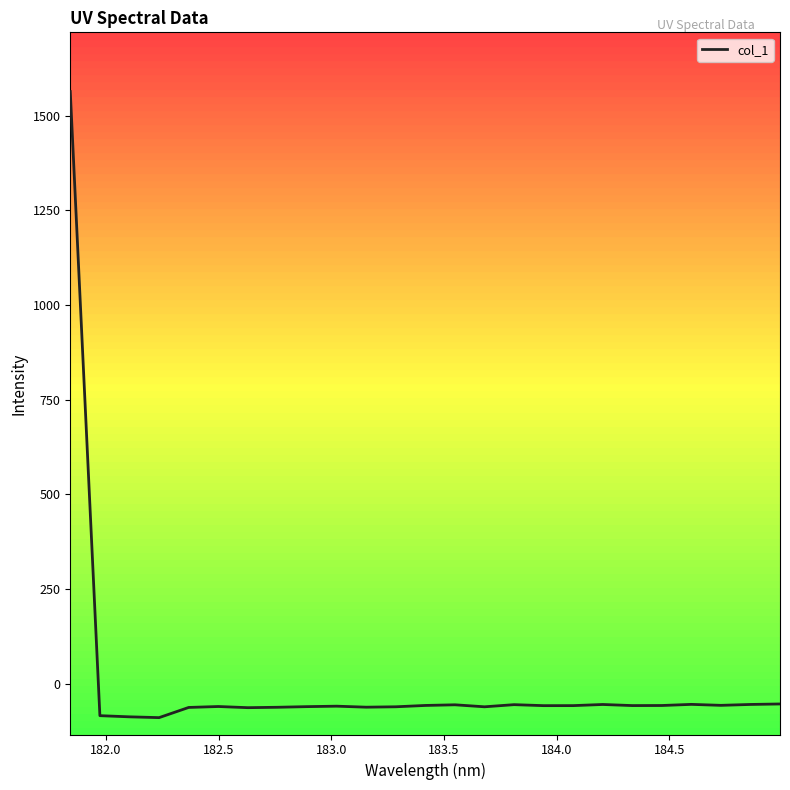

What is the maximum value shown in the chart?

1563.4